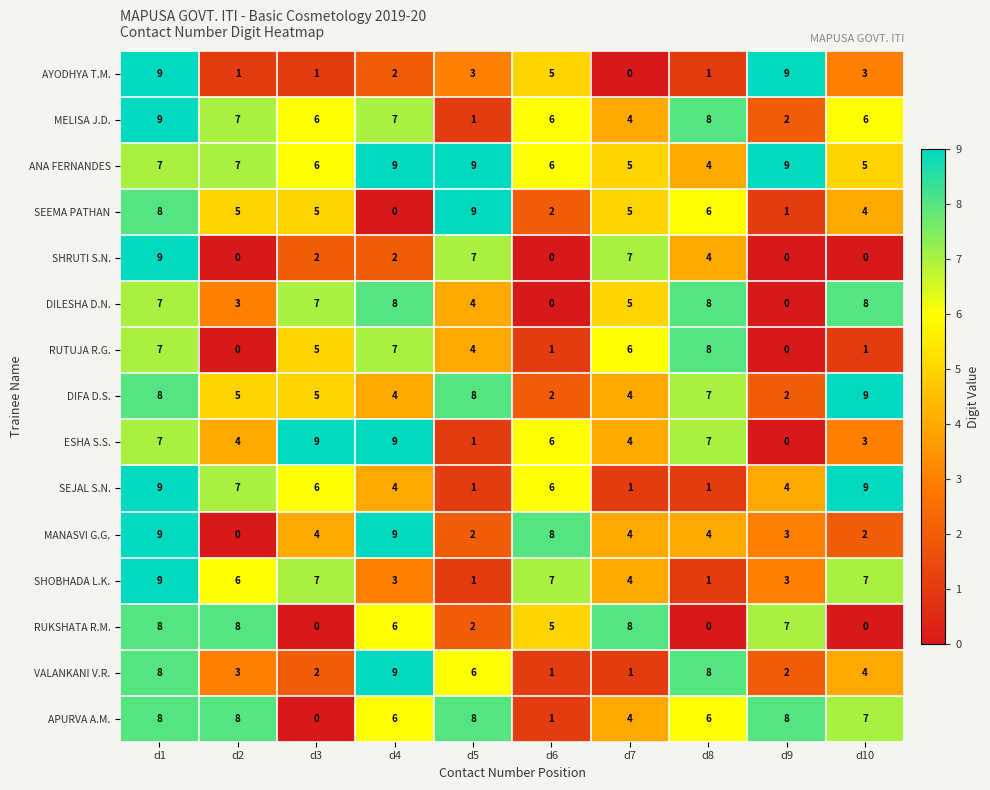

How many data points in SHOBHADA L.K. are less than 6?

5